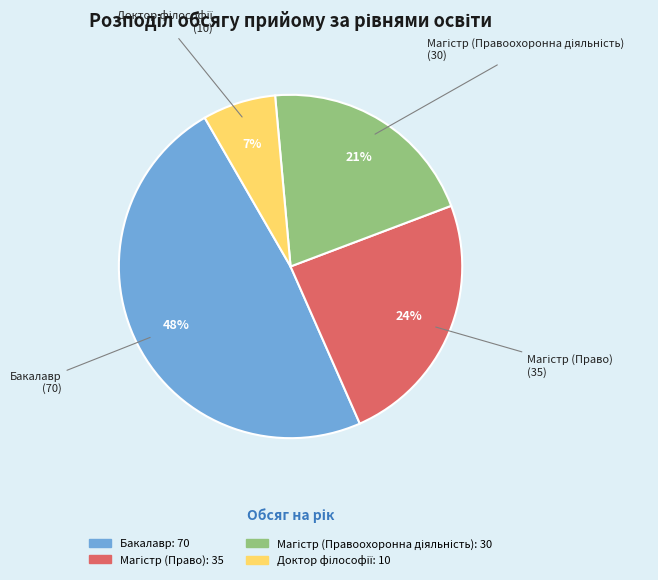

Count the number of slices in the pie.

4